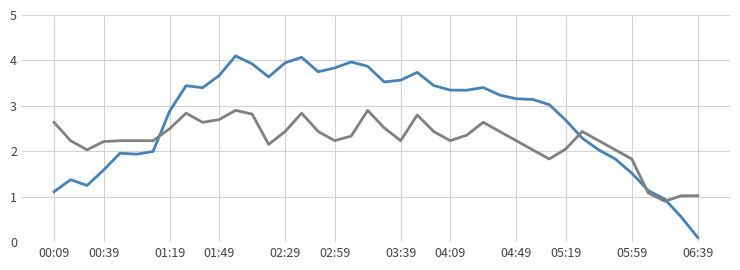

What is the maximum value shown in the chart?

4.1